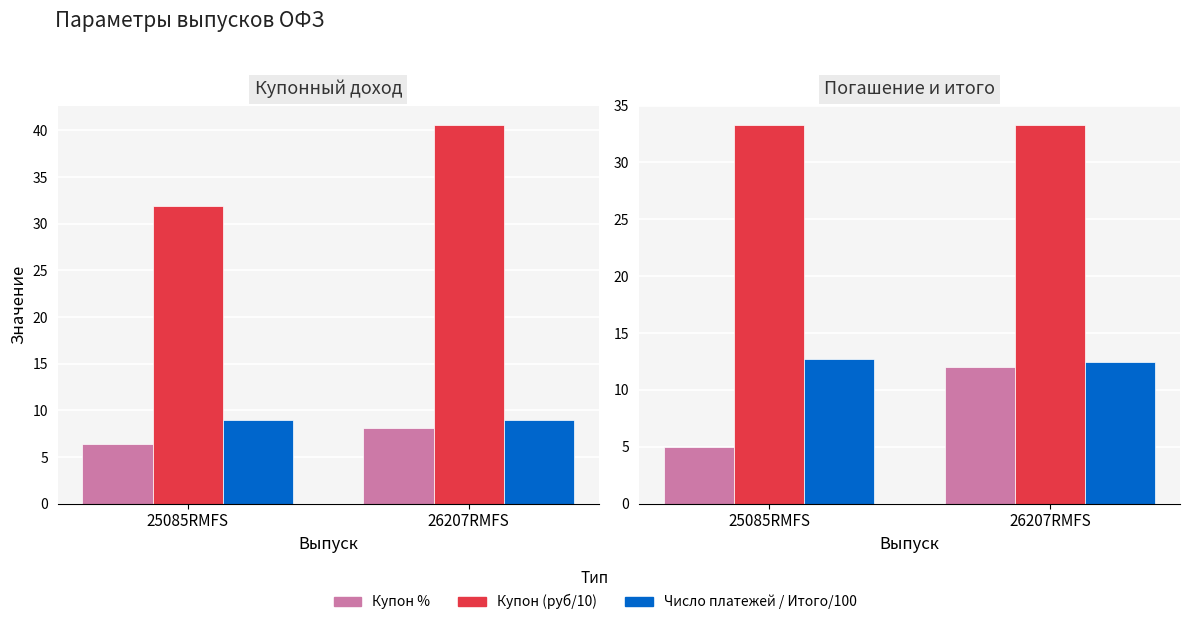

What is the smallest value displayed?

5.0